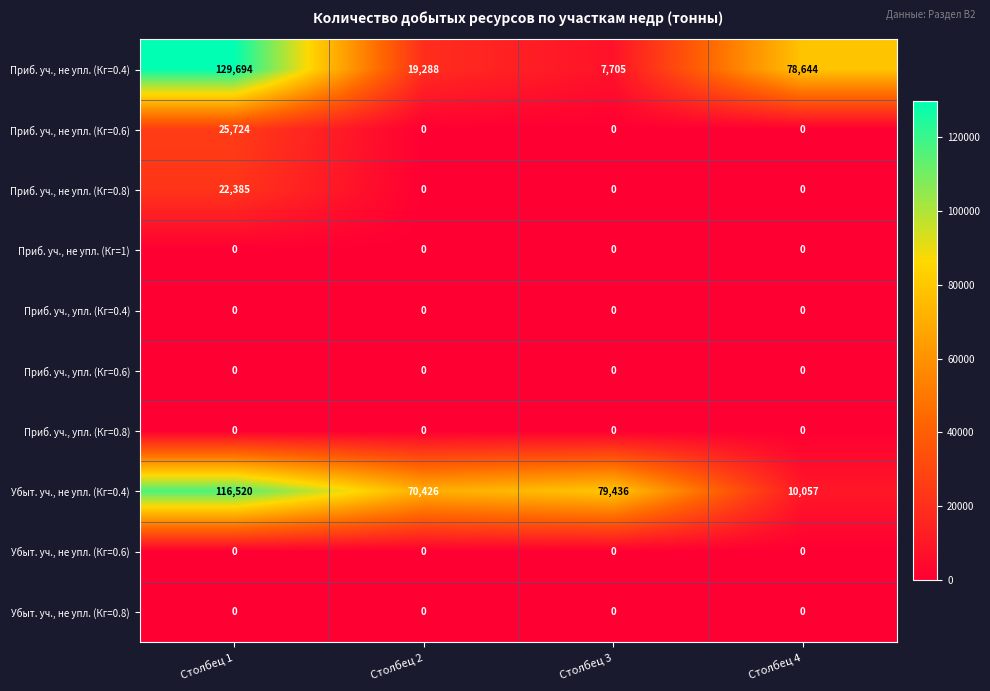

Where is Приб. уч., не упл. (Кг=0.4) nearest to the value 68699?

Столбец 4